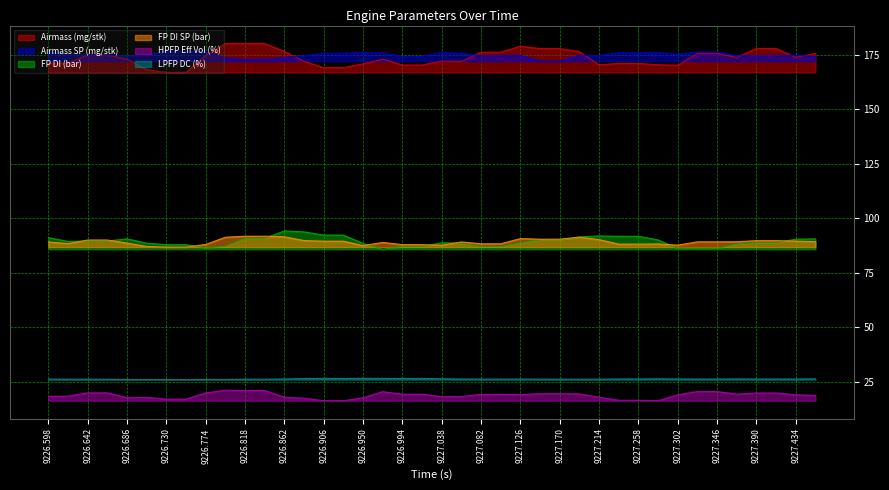

What are all the series names shown in the legend?

Airmass (mg/stk), Airmass SP (mg/stk), FP DI (bar), FP DI SP (bar), HPFP Eff Vol (%), LPFP DC (%)